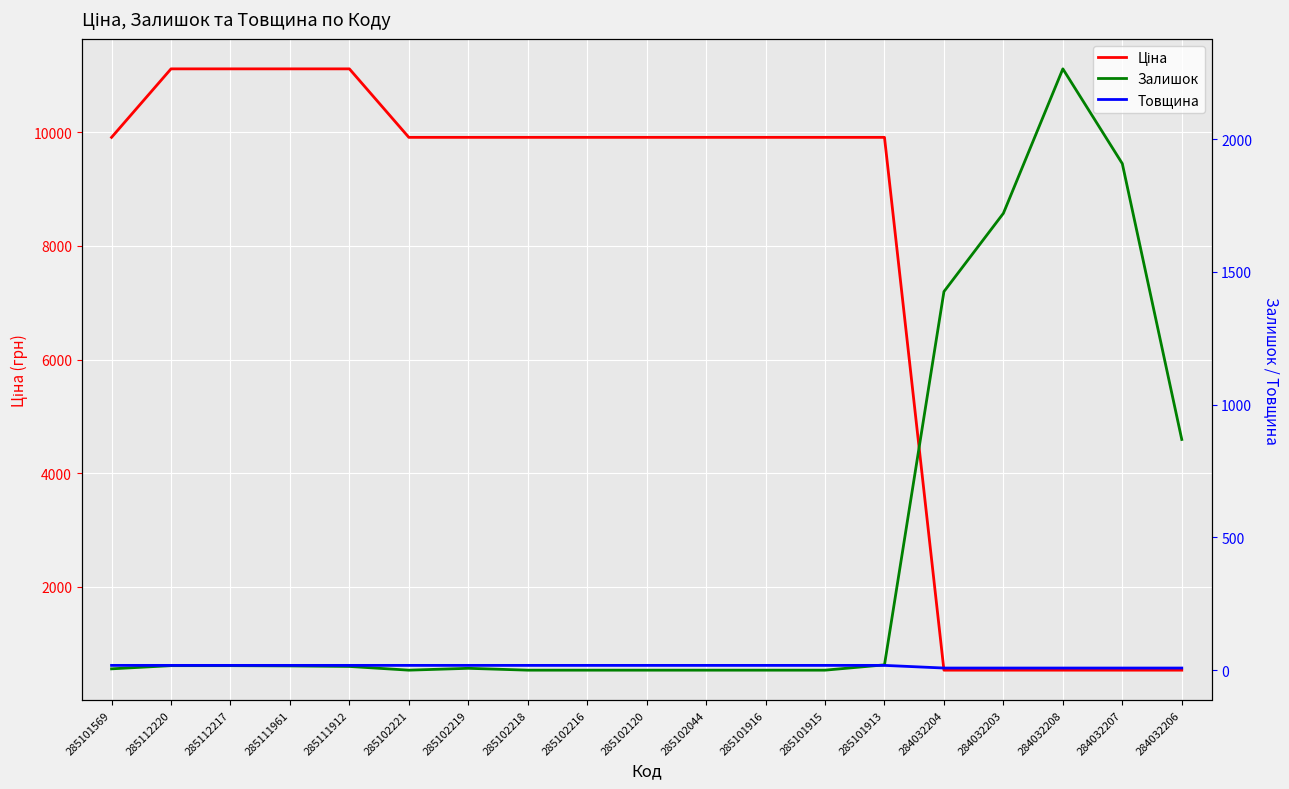

Reading right to left, transcribe all the data shown in this chart.

Ціна: 284032206=535.4	284032207=535.4	284032208=535.4	284032203=535.4	284032204=535.4	285101913=9908.5	285101915=9908.5	285101916=9908.5	285102044=9908.5	285102120=9908.5	285102216=9908.5	285102218=9908.5	285102219=9908.5	285102221=9908.5	285111912=11113.6	285111961=11113.6	285112217=11113.6	285112220=11113.6	285101569=9908.5
Залишок: 284032206=869.0	284032207=1908.0	284032208=2265.0	284032203=1721.0	284032204=1426.0	285101913=20.0	285101915=0.0	285101916=0.0	285102044=0.0	285102120=0.0	285102216=0.0	285102218=0.0	285102219=7.0	285102221=0.0	285111912=14.0	285111961=16.0	285112217=17.0	285112220=17.0	285101569=5.0
Товщина: 284032206=8.0	284032207=8.0	284032208=8.0	284032203=8.0	284032204=8.0	285101913=18.0	285101915=18.0	285101916=18.0	285102044=18.0	285102120=18.0	285102216=18.0	285102218=18.0	285102219=18.0	285102221=18.0	285111912=18.0	285111961=18.0	285112217=18.0	285112220=18.0	285101569=18.0